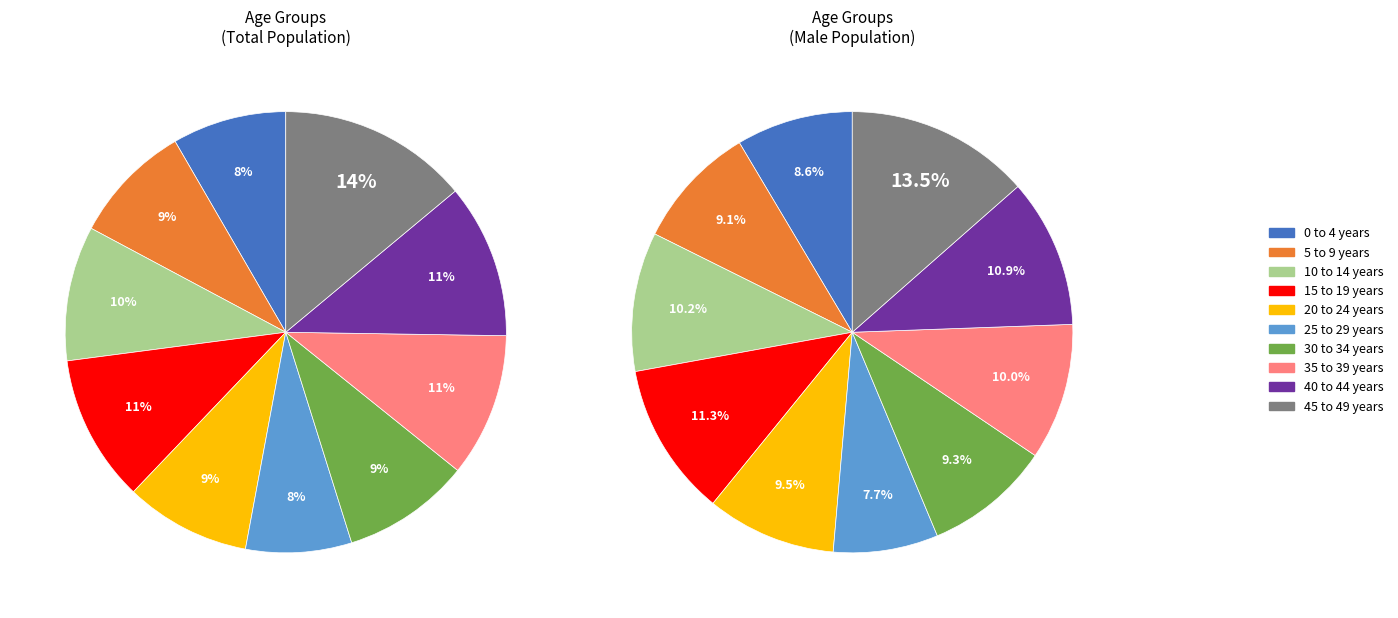

How many segments does this pie chart have?

10